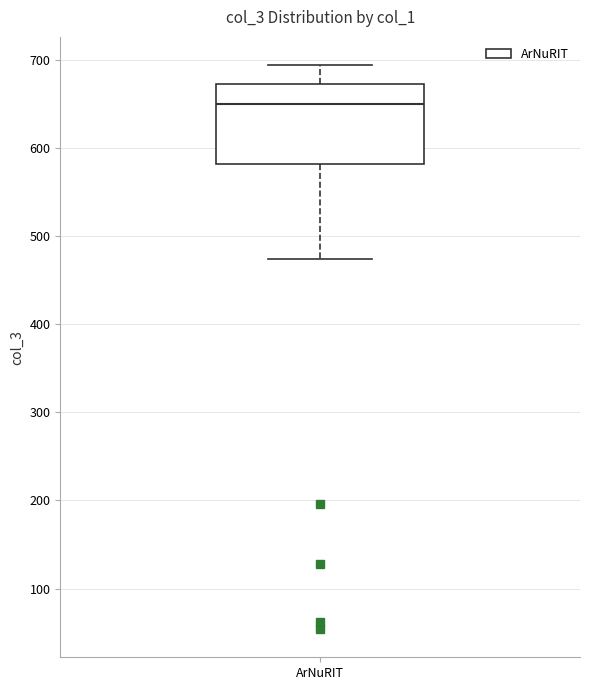

Transcribe this box plot: give where the median line is, the range the box spans, and where the two whiskers end, as read against the y-axis. The values are not printed on the chart, so give them approximately, as read against the axis.

median 650, box 580 to 670, whiskers 470 to 690